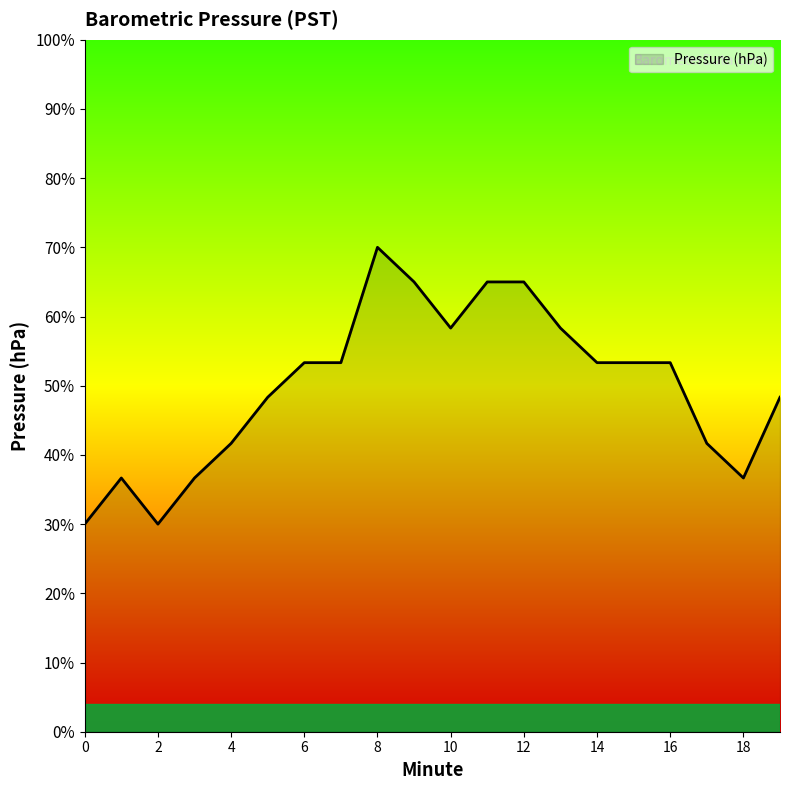

Is this an area chart (filled region under the line)?

Yes